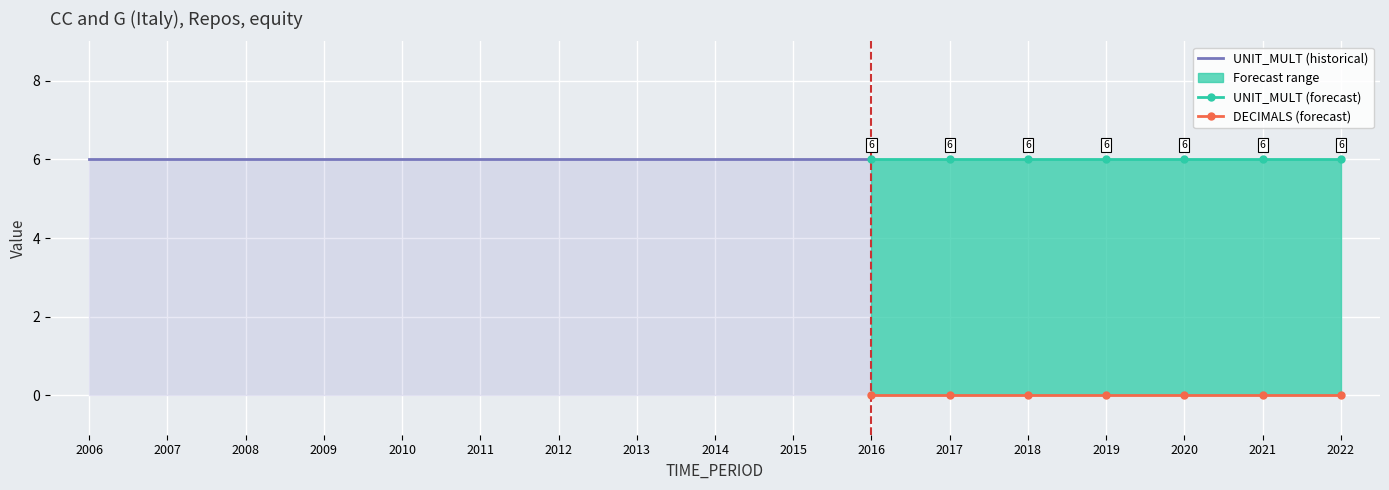

List the series in order of their overall mean, lowest first.

DECIMALS, UNIT_MULT